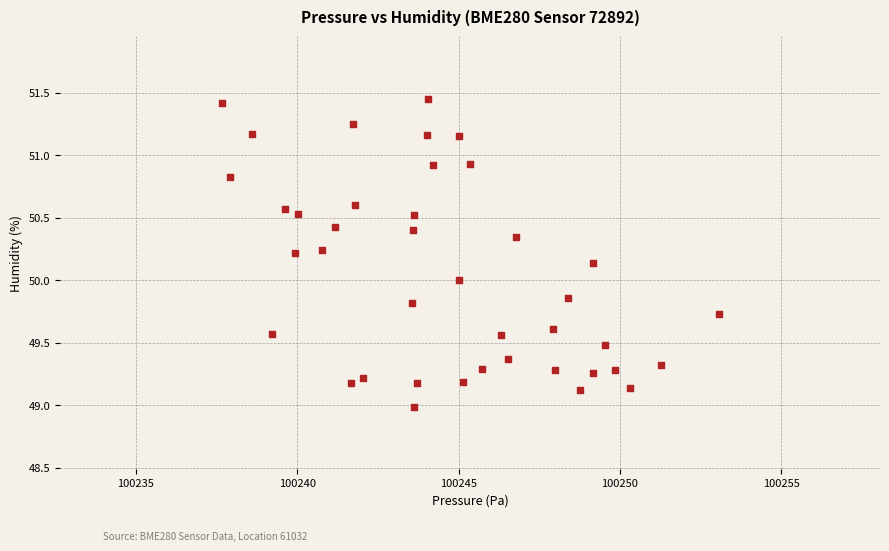

What is the range of X values (max minus min)?

15.4